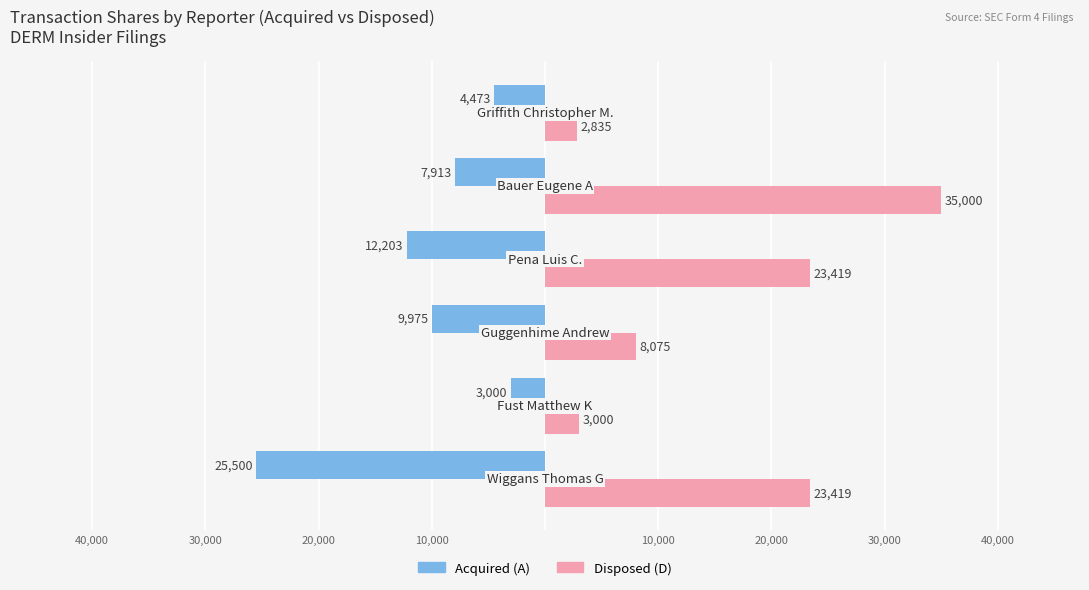

What is the minimum value for Disposed (D)?

2835